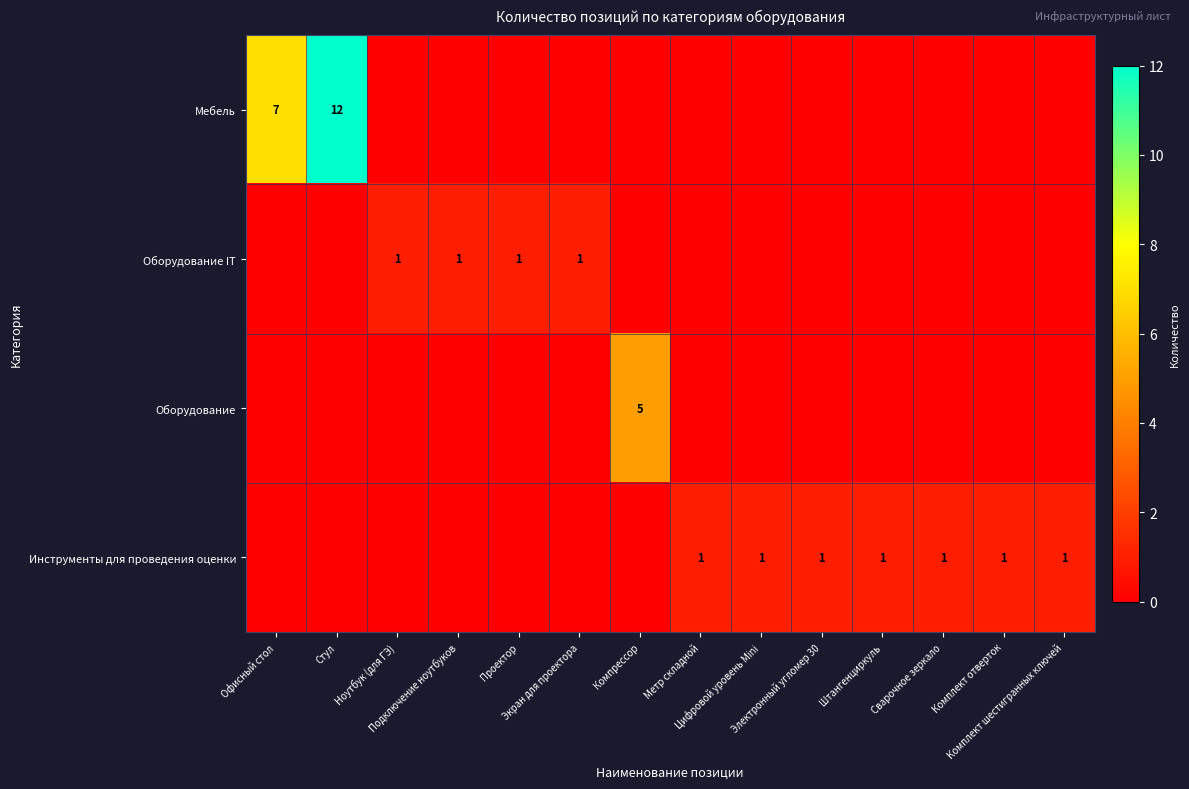

Is it true that Инструменты для проведения оценки equals -1 at Экран для проектора?

False